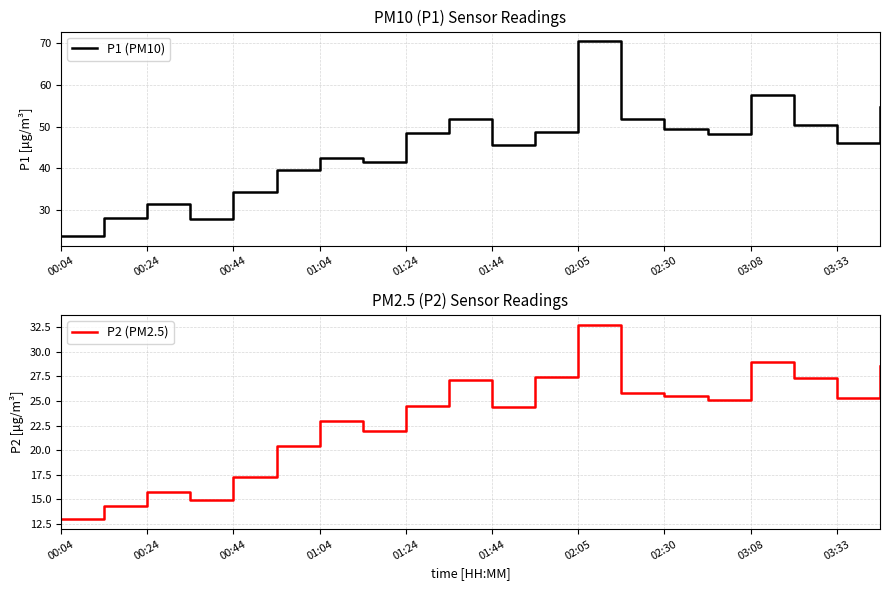

Which series has the largest total across all categories?

P1 (PM10)